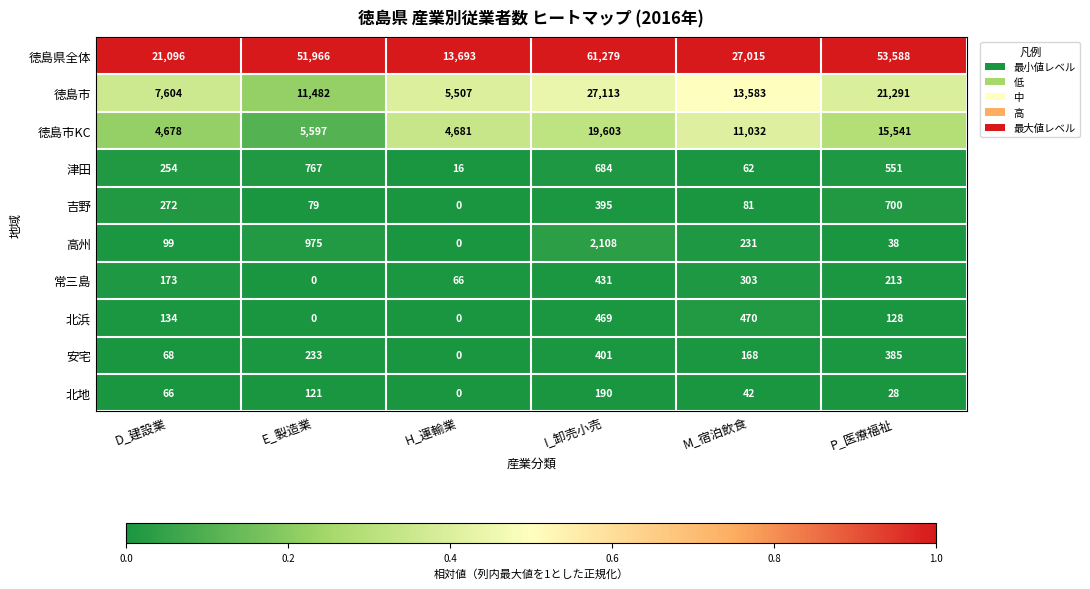

Is the value of 北地 at M_宿泊飲食 greater than the value of 徳島市 at D_建設業?

No